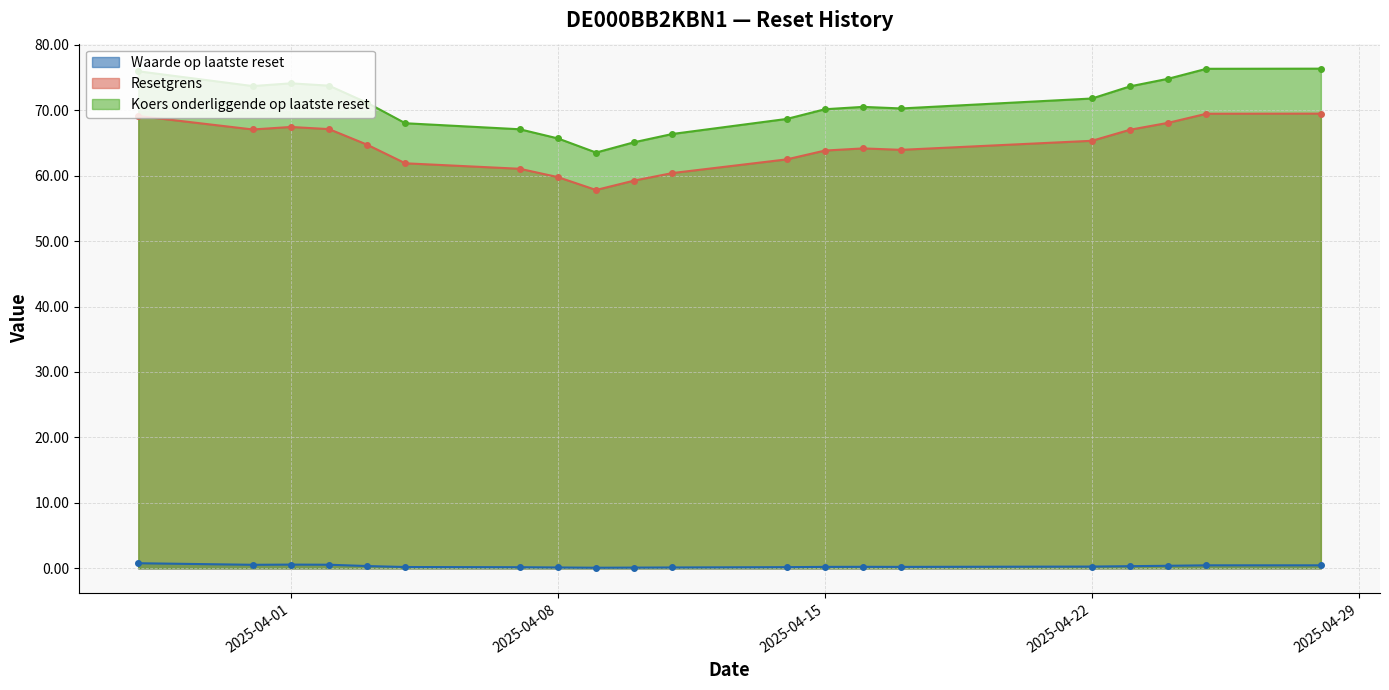

The value of Resetgrens at 2025-04-16 is 64.2. True or false?

True